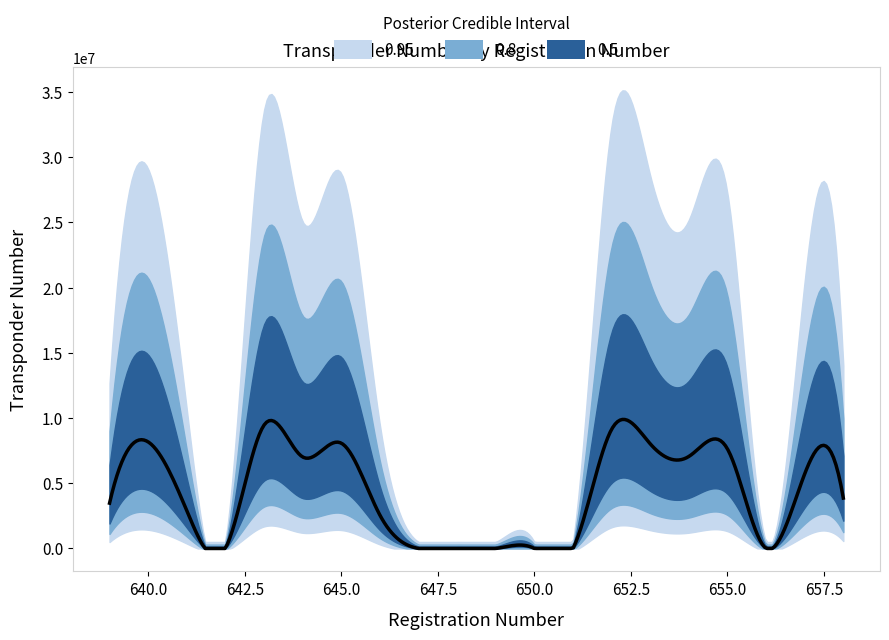

What is the label of the 19th point from the right?

643